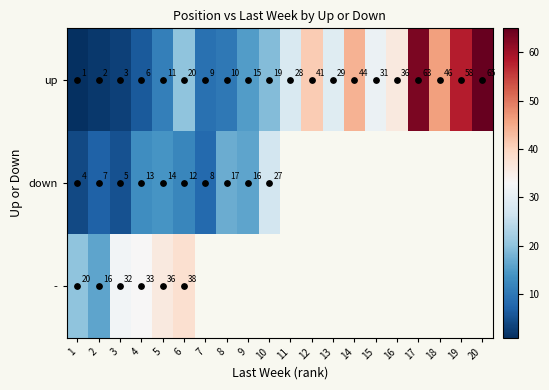

Is it true that up equals 17.2 at 5?

False